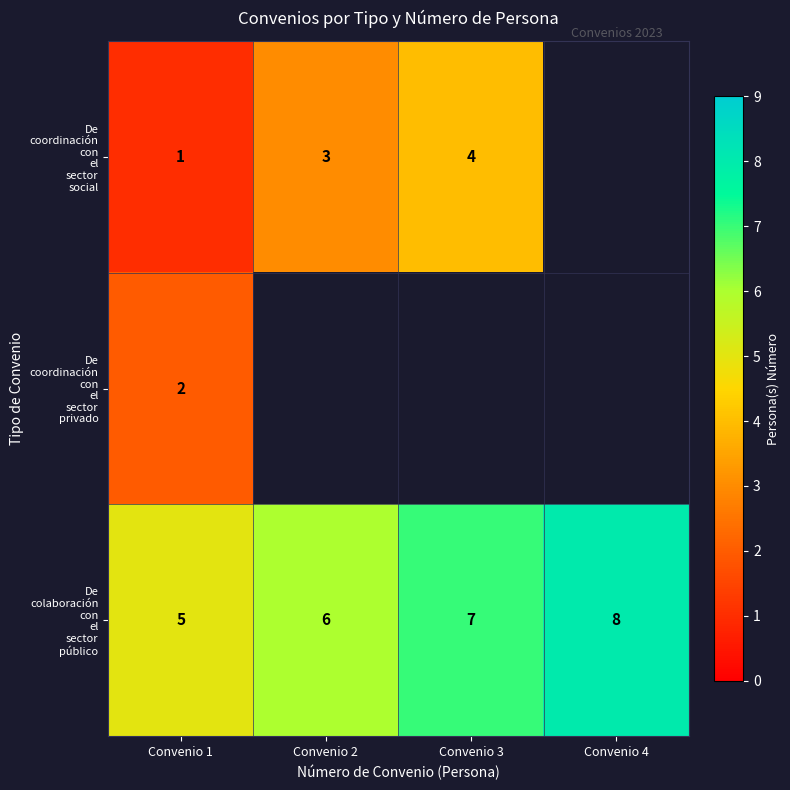

At how many categories does at least one series exceed 7?

1